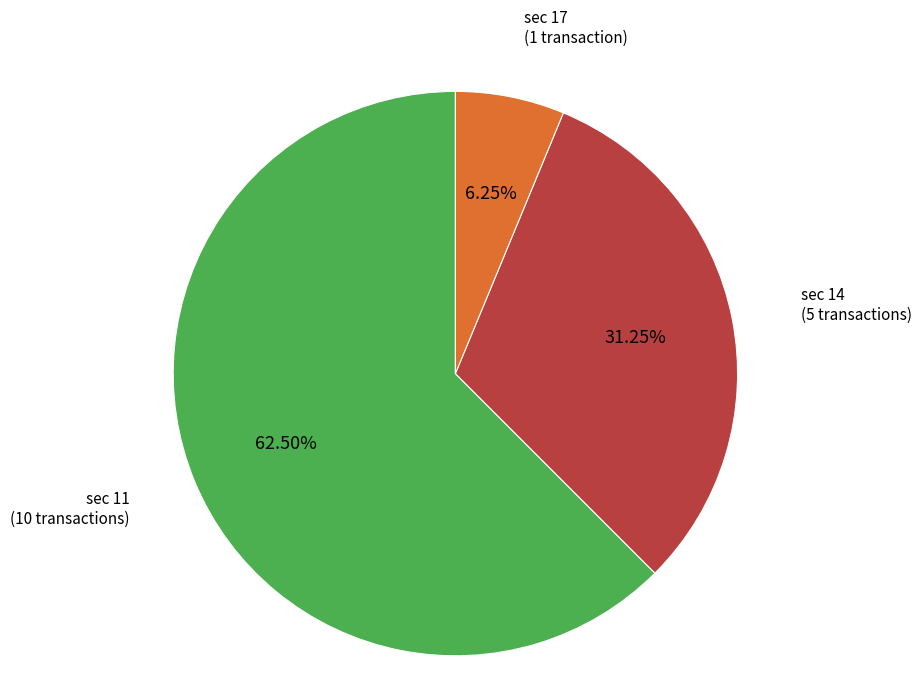

Is there any slice that represents more than half of the pie?

Yes